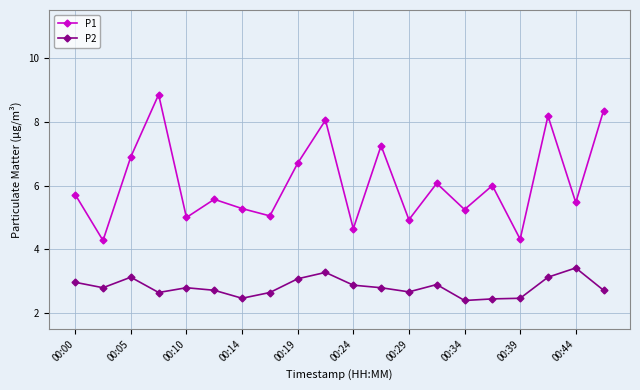

In P1, how many points are higher than both neighbors (excluding endpoints)?

7